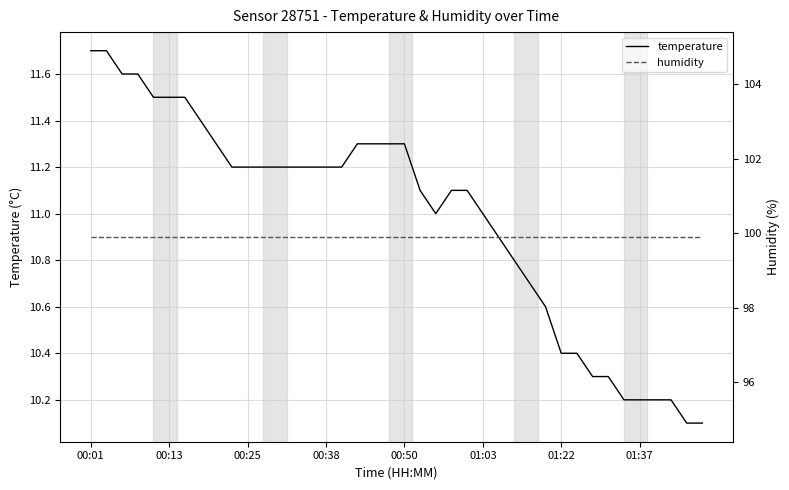

At 13, list the series in order from largest to smallest.

humidity, temperature